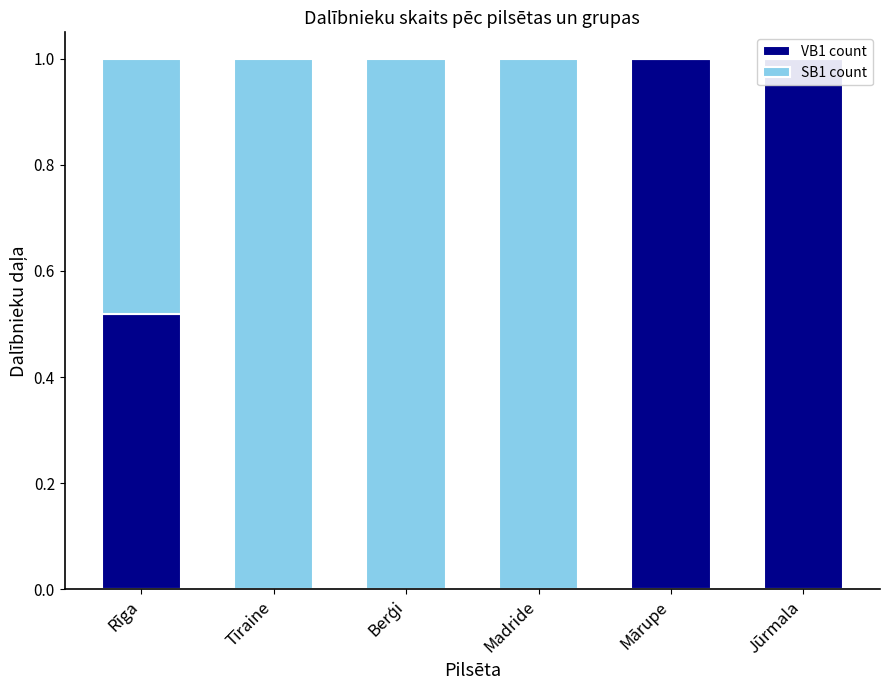

How many bars are there in each group?

2